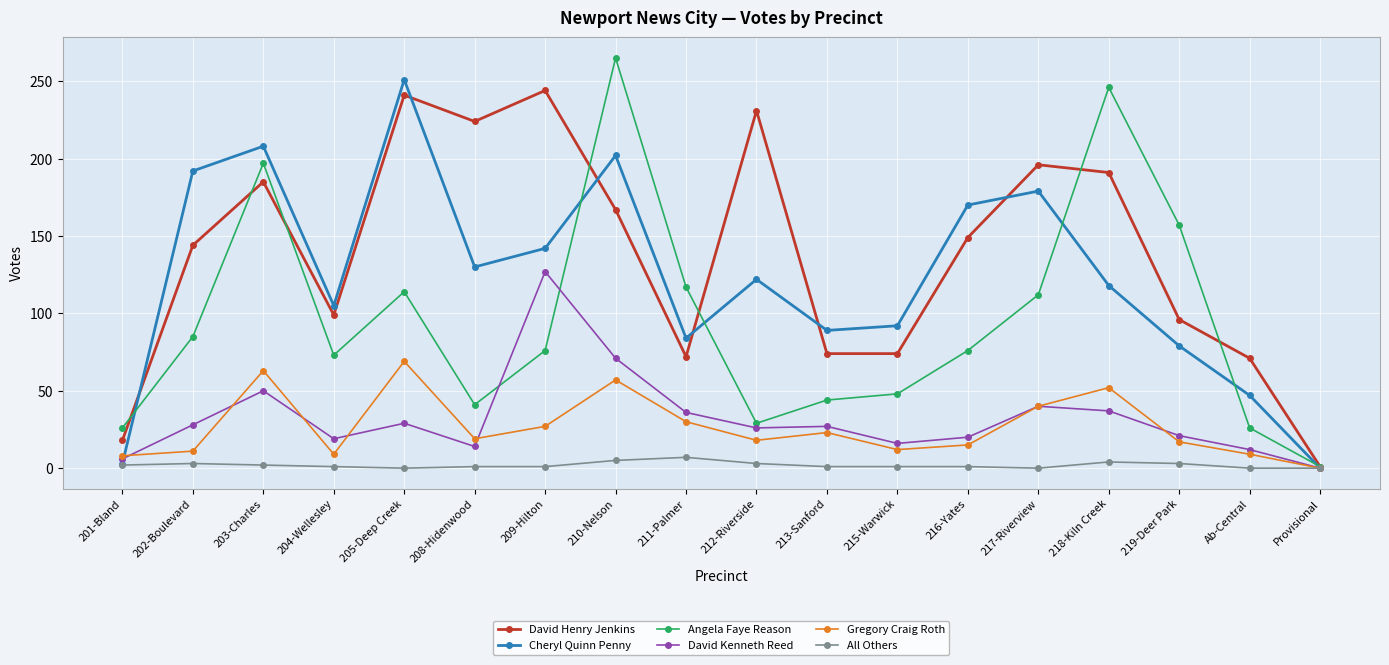

True or false: David Kenneth Reed has more than 0 interior local peaks.

True